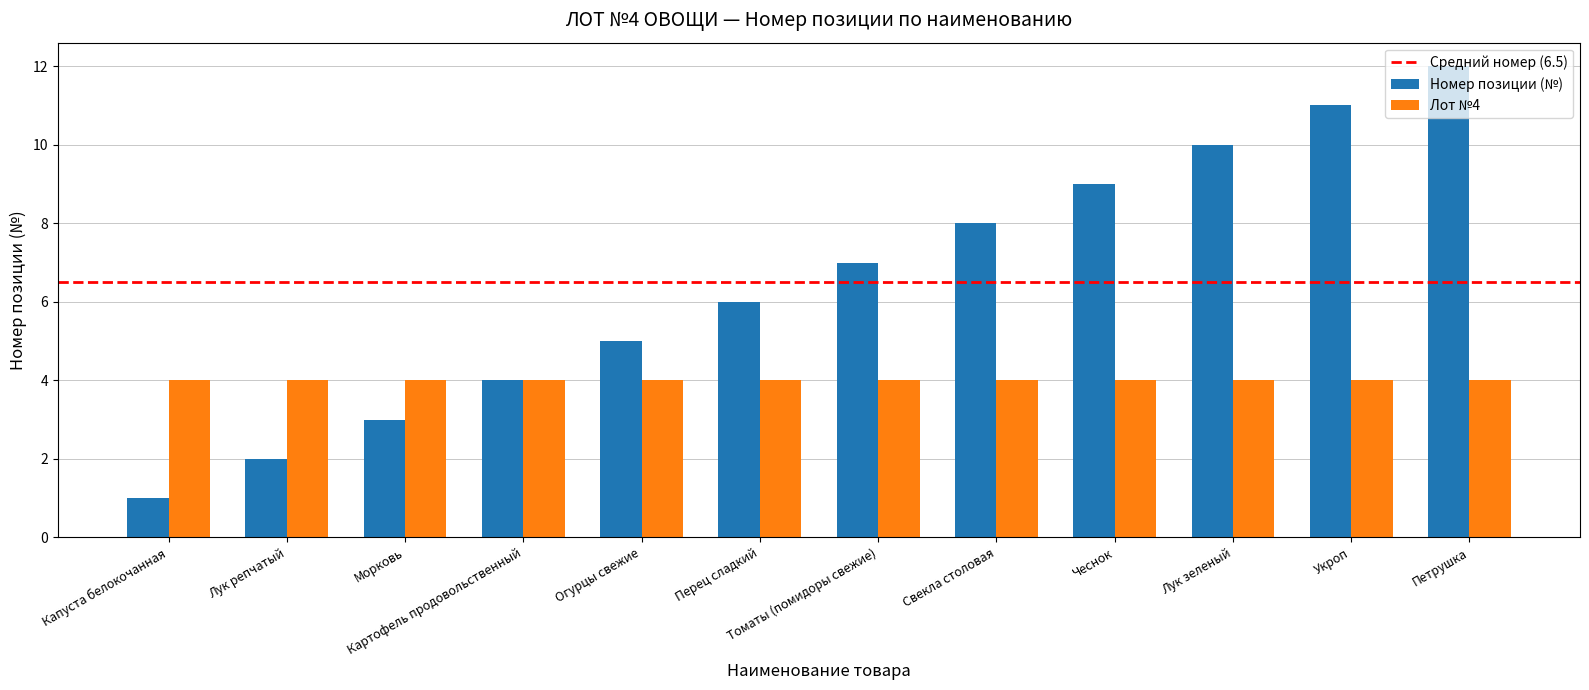

Which category has the highest value across all series?

Петрушка